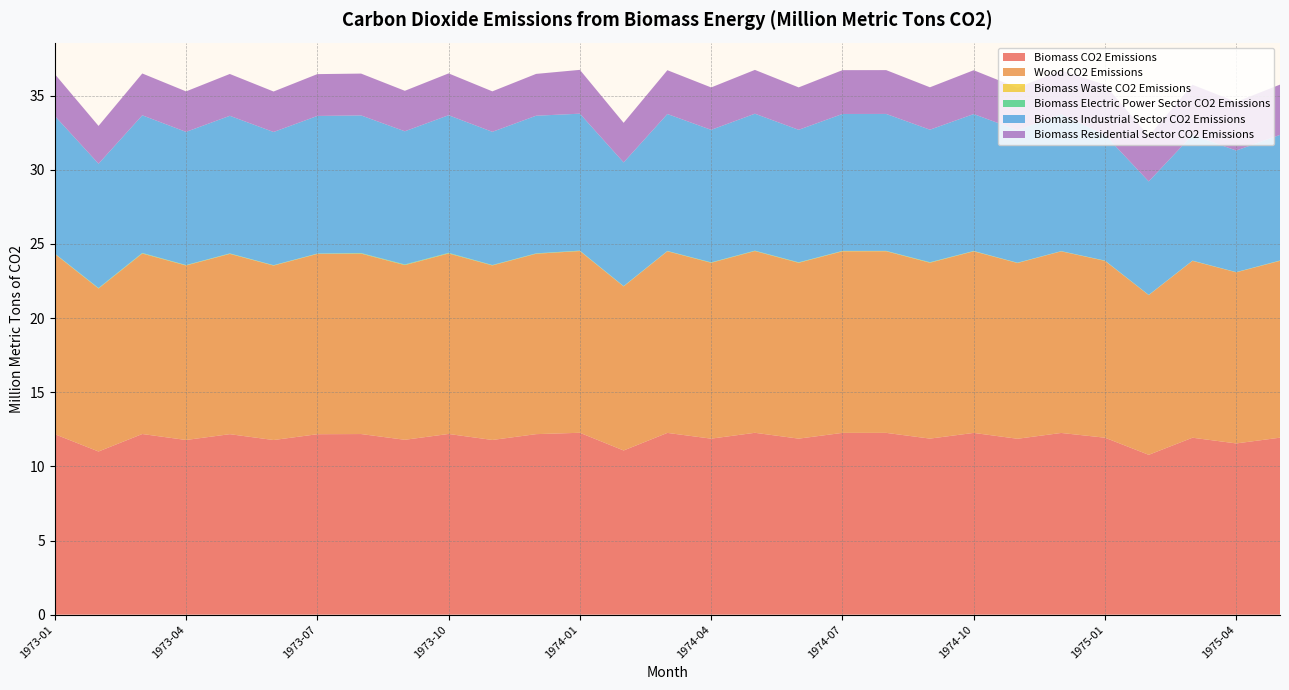

Reading left to right, what are all the values shown in this chart?

Biomass CO2 Emissions: 1973-01=12.2	1973-02=11.0	1973-03=12.2	1973-04=11.8	1973-05=12.2	1973-06=11.8	1973-07=12.2	1973-08=12.2	1973-09=11.8	1973-10=12.2	1973-11=11.8	1973-12=12.2	1974-01=12.3	1974-02=11.1	1974-03=12.3	1974-04=11.9	1974-05=12.3	1974-06=11.9	1974-07=12.3	1974-08=12.3	1974-09=11.9	1974-10=12.3	1974-11=11.9	1974-12=12.3	1975-01=11.9	1975-02=10.8	1975-03=11.9	1975-04=11.5	1975-05=11.9
Wood CO2 Emissions: 1973-01=12.2	1973-02=11.0	1973-03=12.2	1973-04=11.8	1973-05=12.2	1973-06=11.8	1973-07=12.2	1973-08=12.2	1973-09=11.8	1973-10=12.2	1973-11=11.8	1973-12=12.2	1974-01=12.3	1974-02=11.1	1974-03=12.2	1974-04=11.9	1974-05=12.3	1974-06=11.9	1974-07=12.2	1974-08=12.2	1974-09=11.9	1974-10=12.2	1974-11=11.9	1974-12=12.2	1975-01=11.9	1975-02=10.8	1975-03=11.9	1975-04=11.5	1975-05=11.9
Biomass Waste CO2 Emissions: 1973-01=0.0	1973-02=0.0	1973-03=0.0	1973-04=0.0	1973-05=0.0	1973-06=0.0	1973-07=0.0	1973-08=0.0	1973-09=0.0	1973-10=0.0	1973-11=0.0	1973-12=0.0	1974-01=0.0	1974-02=0.0	1974-03=0.0	1974-04=0.0	1974-05=0.0	1974-06=0.0	1974-07=0.0	1974-08=0.0	1974-09=0.0	1974-10=0.0	1974-11=0.0	1974-12=0.0	1975-01=0.0	1975-02=0.0	1975-03=0.0	1975-04=0.0	1975-05=0.0
Biomass Electric Power Sector CO2 Emissions: 1973-01=0.0	1973-02=0.0	1973-03=0.0	1973-04=0.0	1973-05=0.0	1973-06=0.0	1973-07=0.0	1973-08=0.0	1973-09=0.0	1973-10=0.0	1973-11=0.0	1973-12=0.0	1974-01=0.0	1974-02=0.0	1974-03=0.0	1974-04=0.0	1974-05=0.0	1974-06=0.0	1974-07=0.0	1974-08=0.0	1974-09=0.0	1974-10=0.0	1974-11=0.0	1974-12=0.0	1975-01=0.0	1975-02=0.0	1975-03=0.0	1975-04=0.0	1975-05=0.0
Biomass Industrial Sector CO2 Emissions: 1973-01=9.3	1973-02=8.4	1973-03=9.3	1973-04=9.0	1973-05=9.3	1973-06=9.0	1973-07=9.3	1973-08=9.3	1973-09=9.0	1973-10=9.3	1973-11=9.0	1973-12=9.3	1974-01=9.2	1974-02=8.3	1974-03=9.2	1974-04=8.9	1974-05=9.2	1974-06=8.9	1974-07=9.2	1974-08=9.2	1974-09=8.9	1974-10=9.2	1974-11=8.9	1974-12=9.2	1975-01=8.5	1975-02=7.7	1975-03=8.5	1975-04=8.2	1975-05=8.5
Biomass Residential Sector CO2 Emissions: 1973-01=2.8	1973-02=2.5	1973-03=2.8	1973-04=2.7	1973-05=2.8	1973-06=2.7	1973-07=2.8	1973-08=2.8	1973-09=2.7	1973-10=2.8	1973-11=2.7	1973-12=2.8	1974-01=3.0	1974-02=2.7	1974-03=3.0	1974-04=2.9	1974-05=3.0	1974-06=2.9	1974-07=3.0	1974-08=3.0	1974-09=2.9	1974-10=3.0	1974-11=2.9	1974-12=3.0	1975-01=3.4	1975-02=3.1	1975-03=3.4	1975-04=3.3	1975-05=3.4